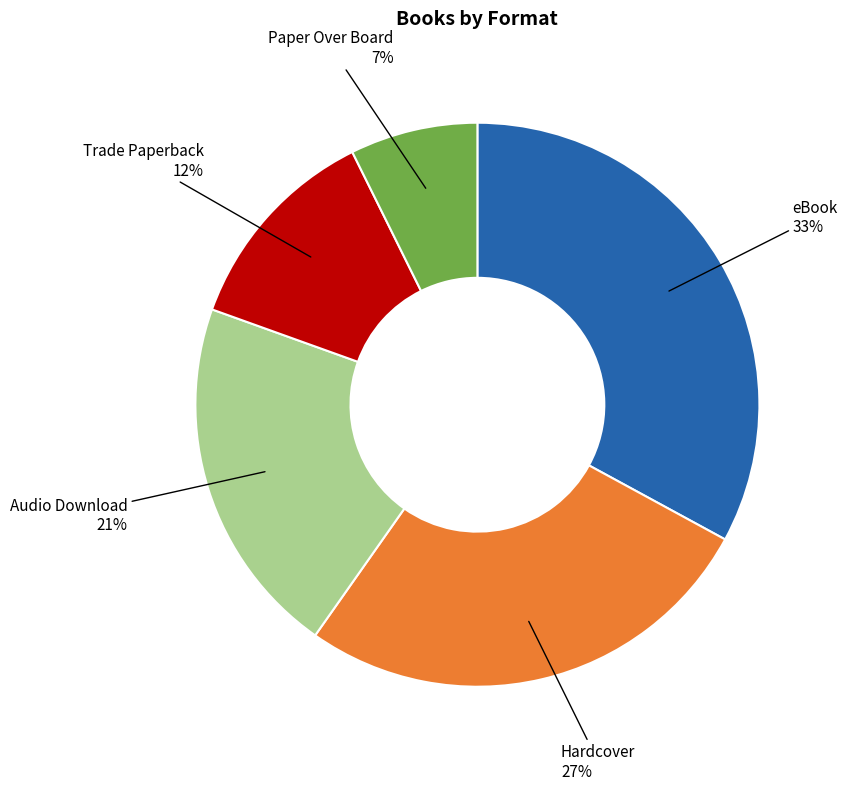

To the nearest percent, what is the average slice percentage?

20%